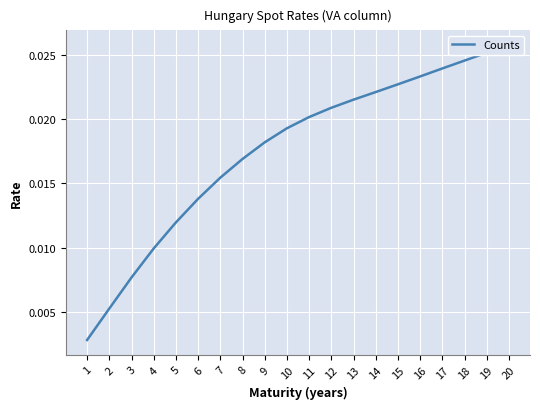

Between 20 and 12, which is larger?

20